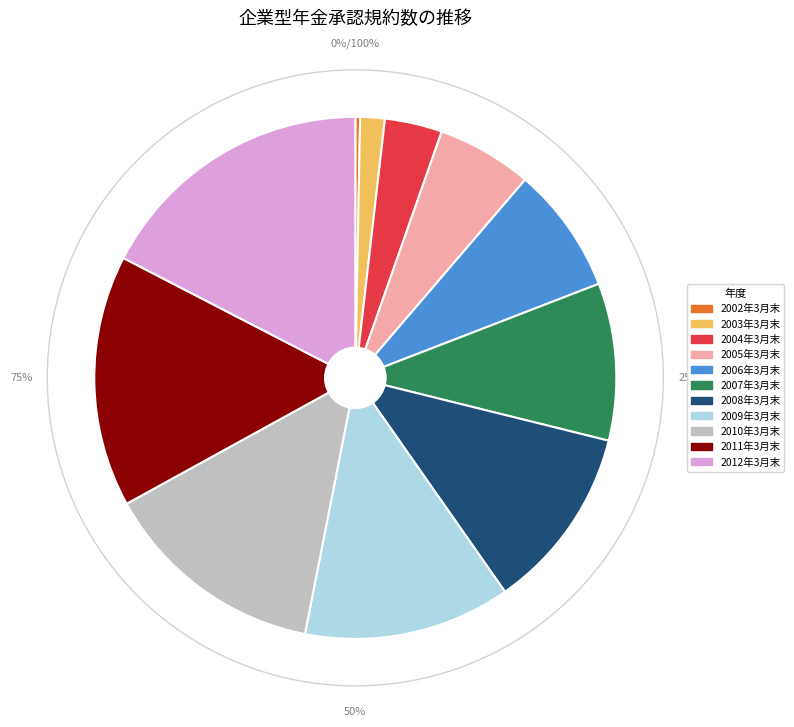

Is it true that 2003年3月末 is 8% of the pie?

False